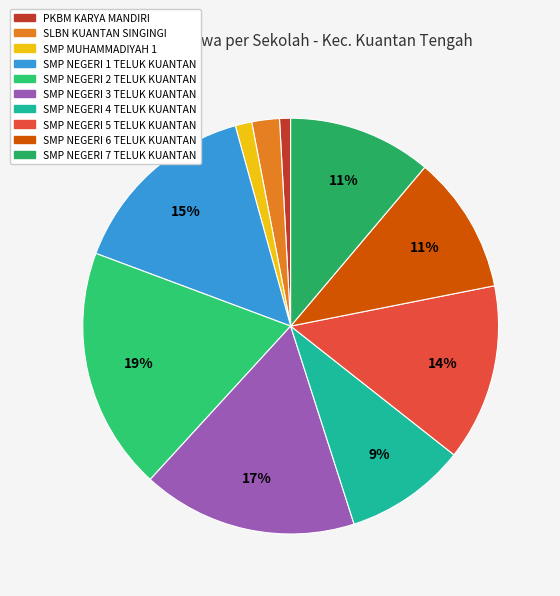

What percentage do SMP NEGERI 1 TELUK KUANTAN and SMP MUHAMMADIYAH 1 together represent?

16.3%